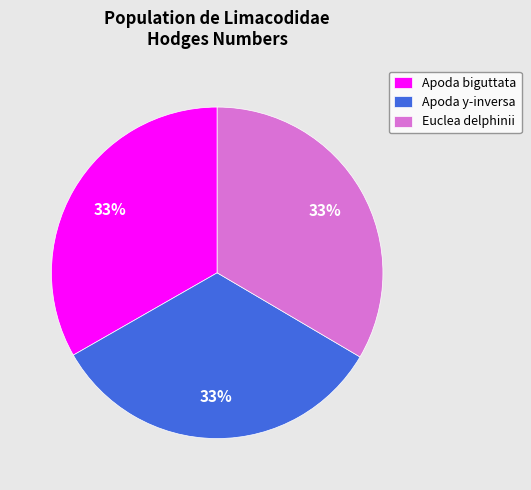

What is the ratio of the value at Apoda y-inversa to the value at Apoda biguttata?

1.0